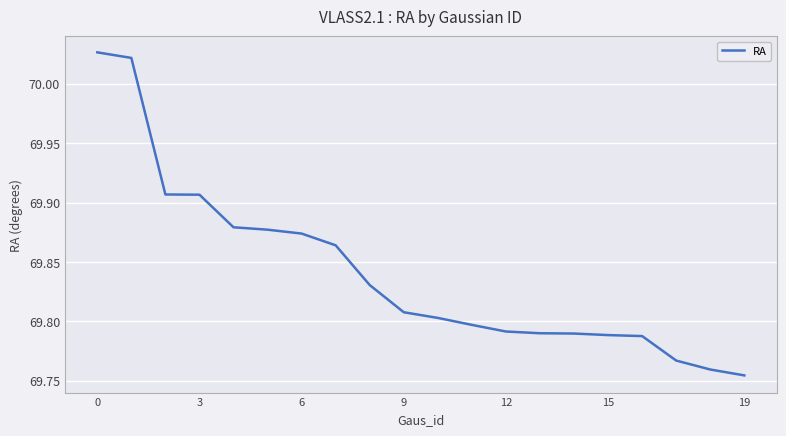

What is the difference between the maximum and minimum values?

0.3